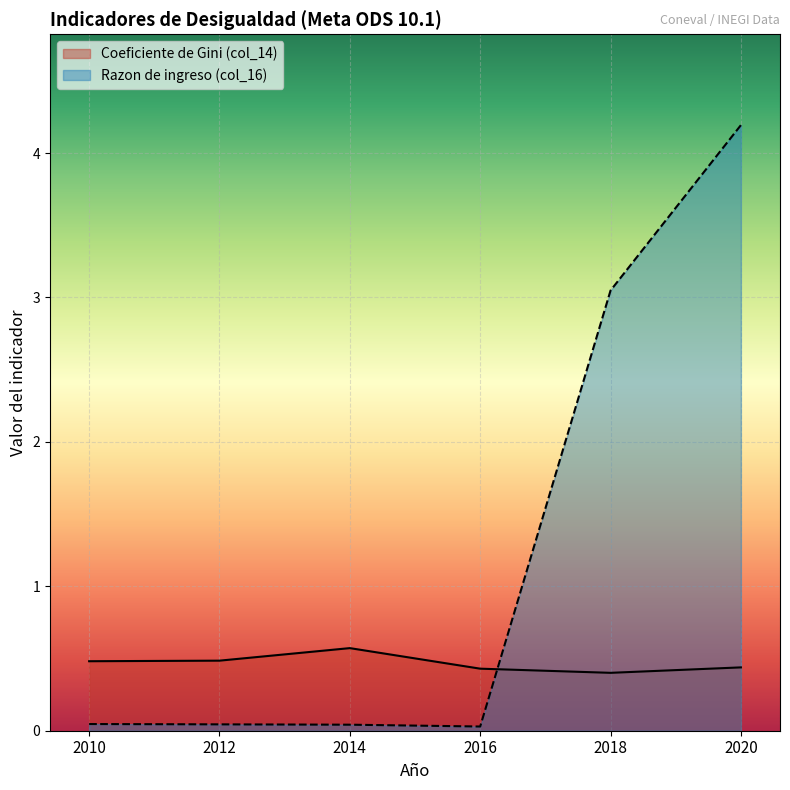

Which series has the largest total across all categories?

Razon de ingreso (col_16)